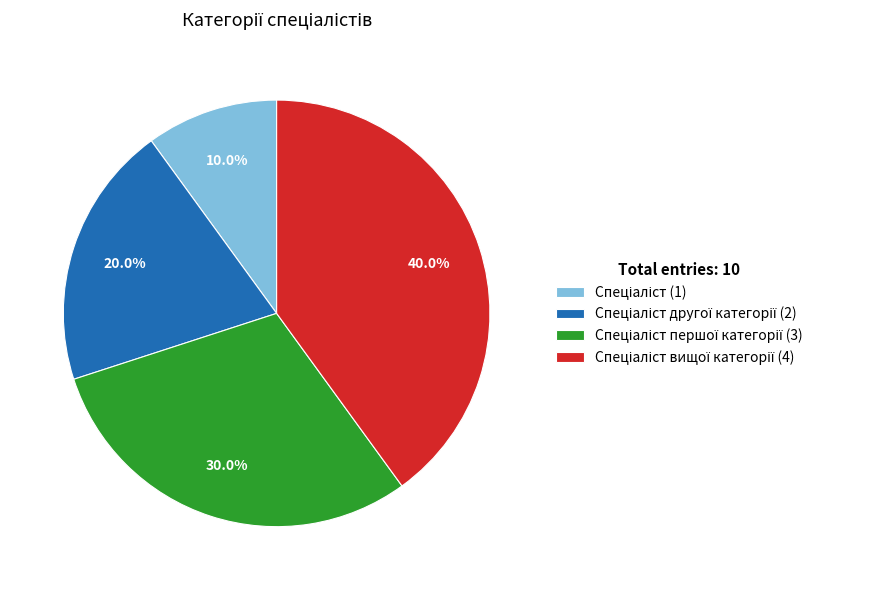

Is there any slice that represents more than half of the pie?

No